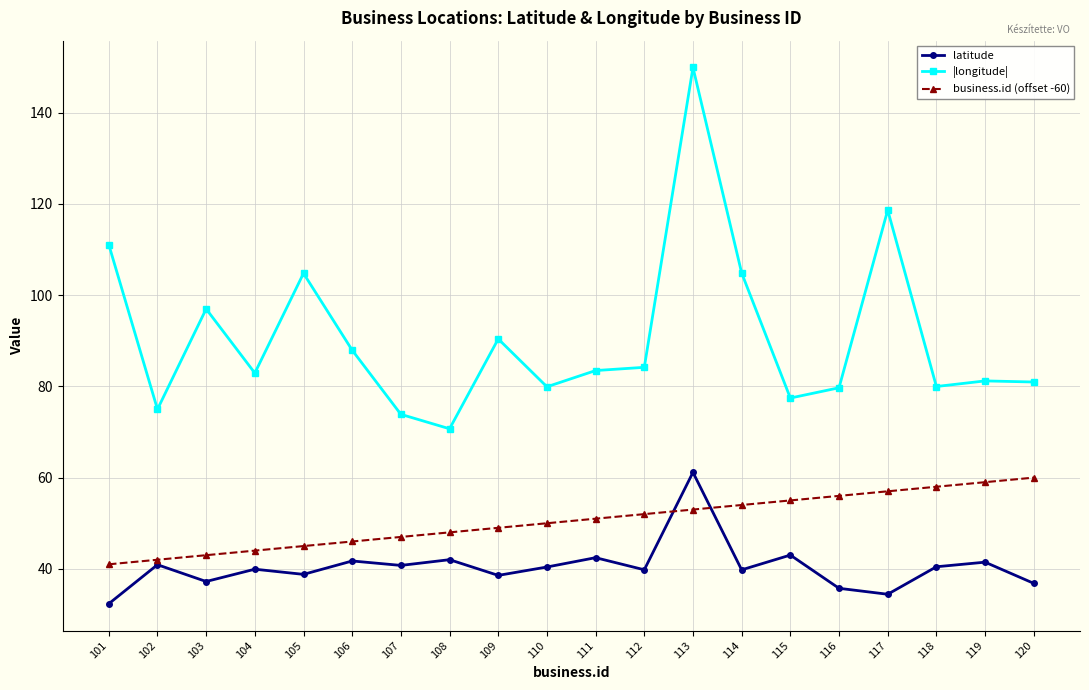

At which label does latitude reach its peak?

113